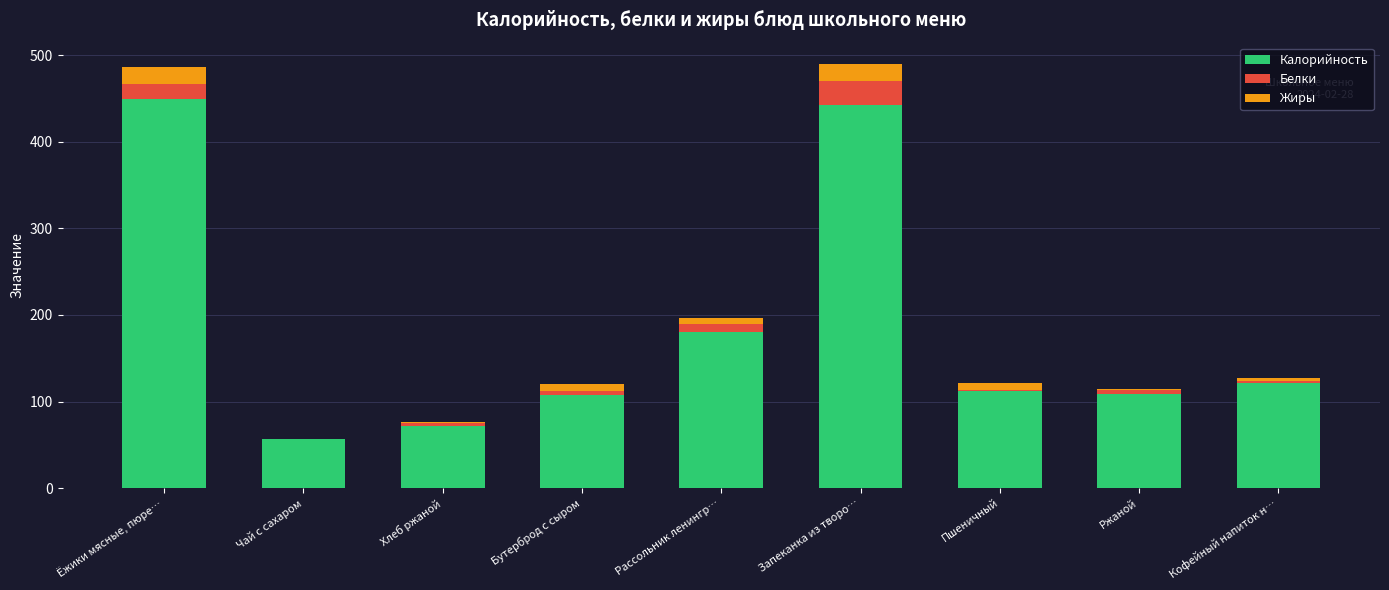

The Калорийность series shows 129 at Хлеб ржаной. True or false?

False